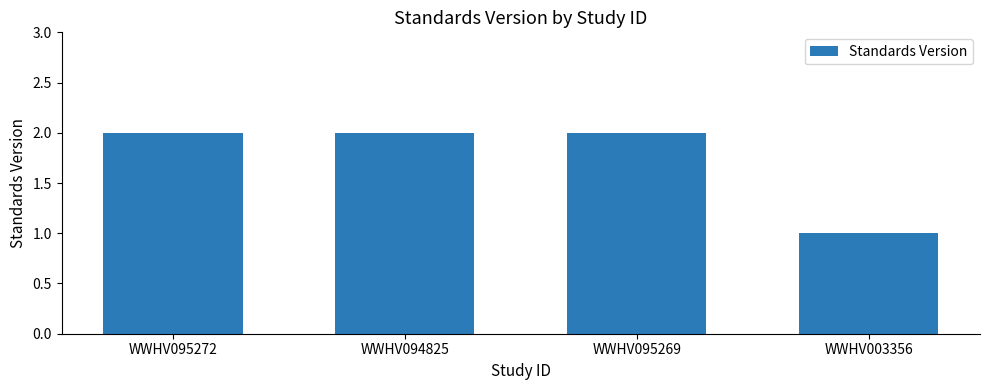

Read the value at WWHV094825.

2